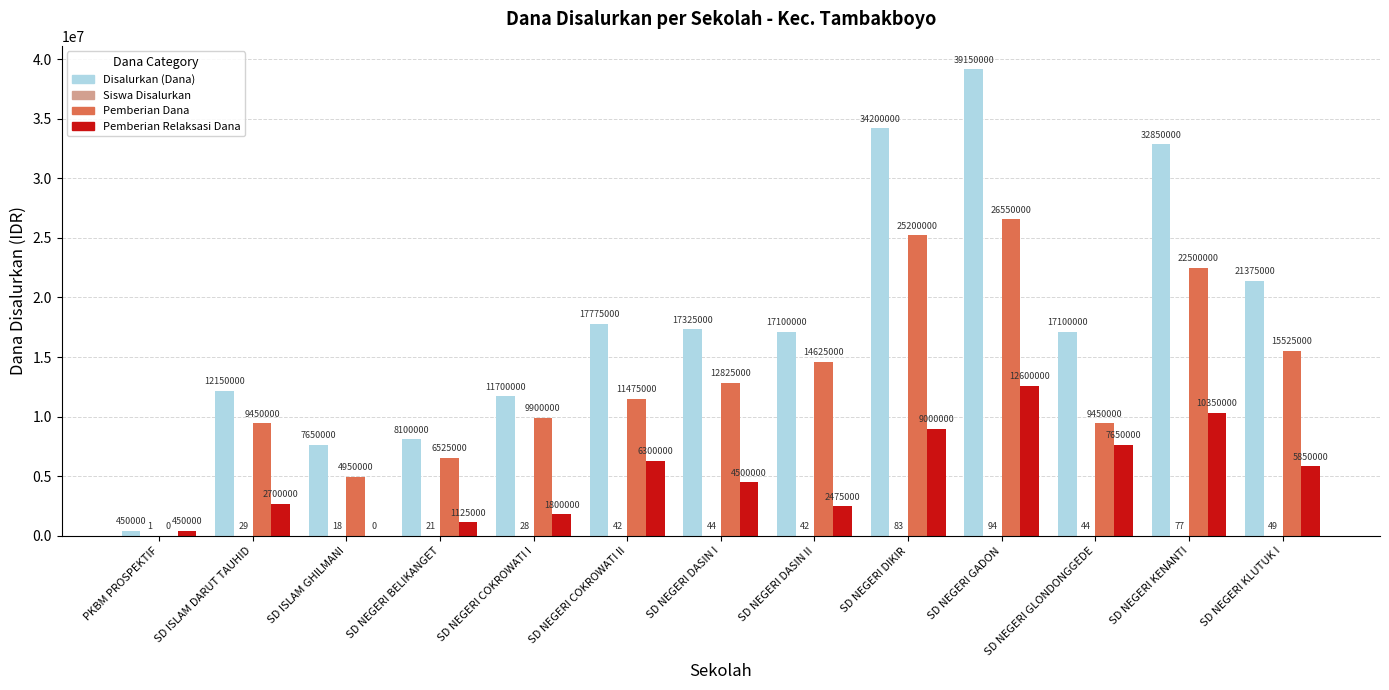

At which label does Disalurkan (Dana) reach its peak?

SD NEGERI GADON